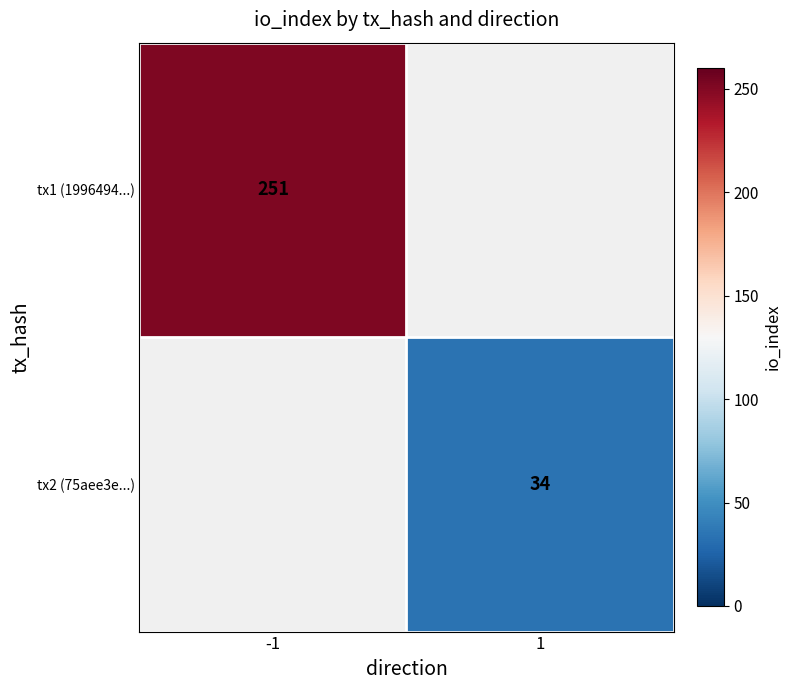

True or false: tx2 (75aee3e...) has a value of 59 at 1.

False